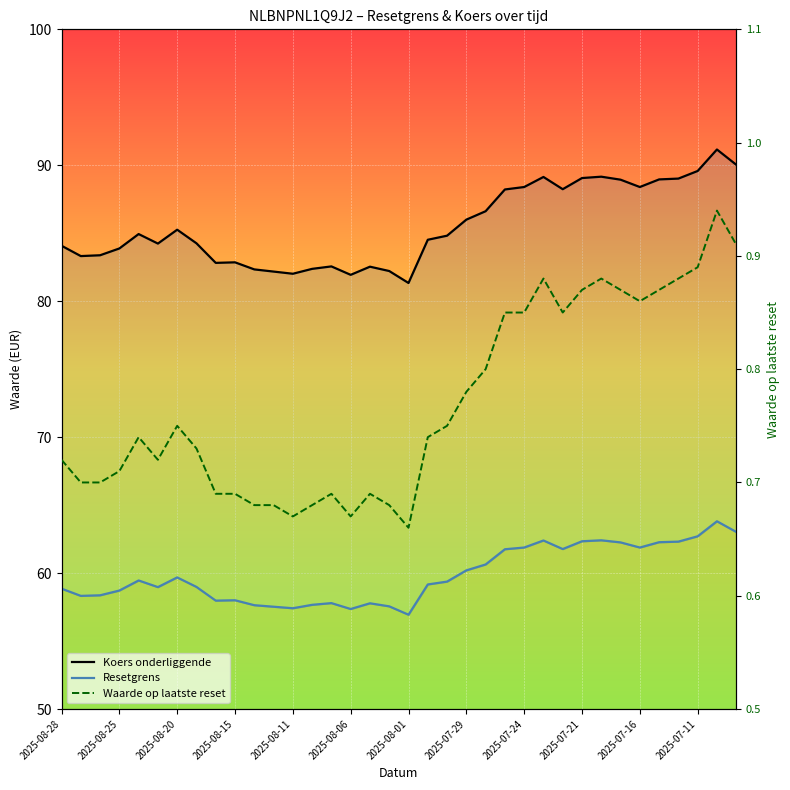

What is the sum of the Resetgrens values at 14 and 34?

121.6